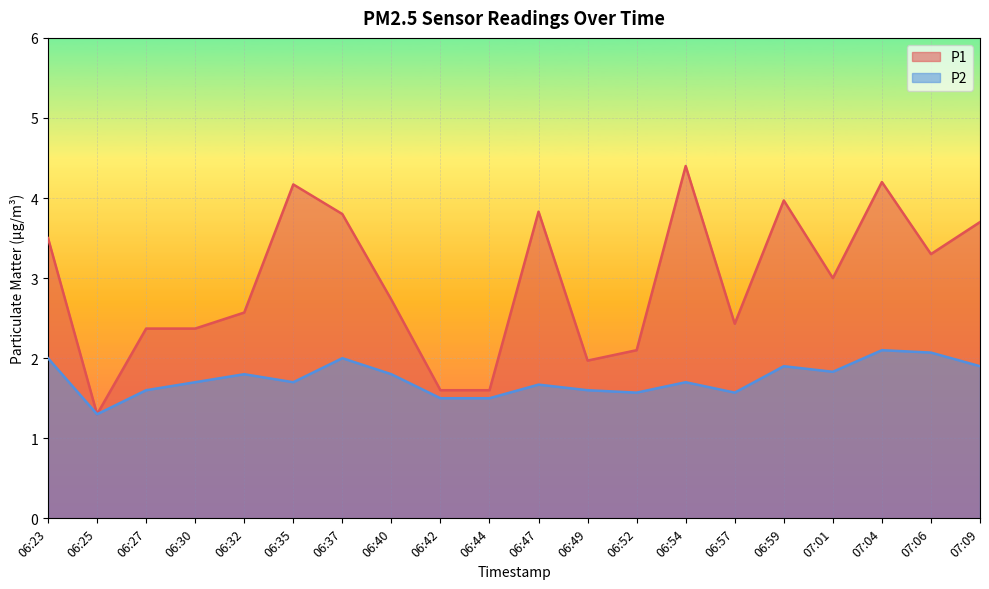

Where is the first local maximum for P1?

06:35